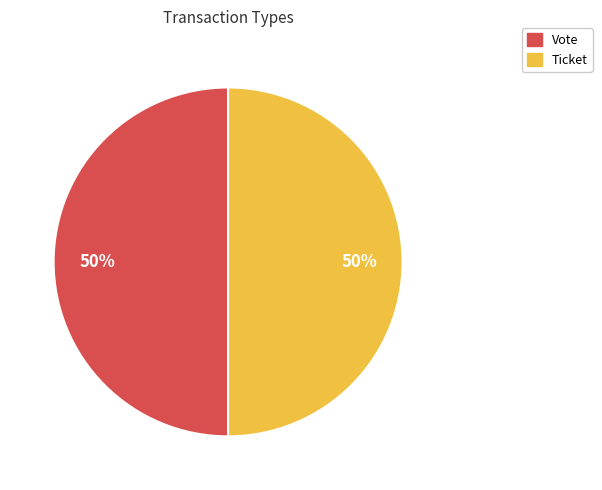

True or false: Vote accounts for 40% of the total.

False